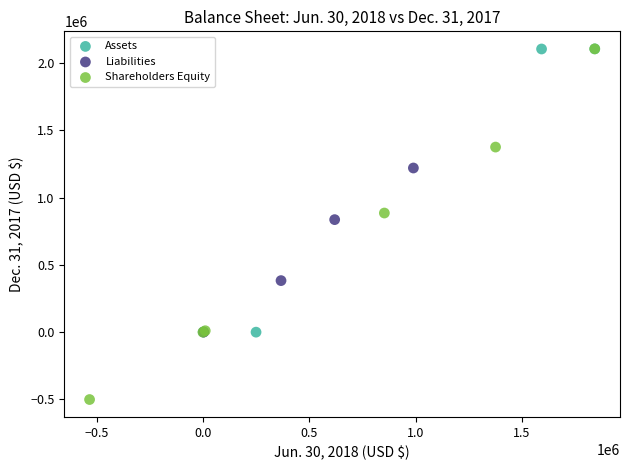

Which series has the largest Y range (max minus min)?

Shareholders Equity